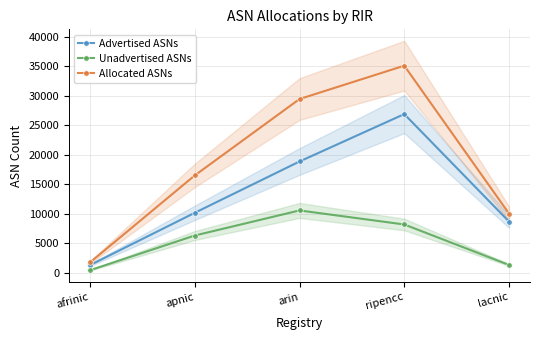

The value of Unadvertised ASNs at afrinic is 451. True or false?

True